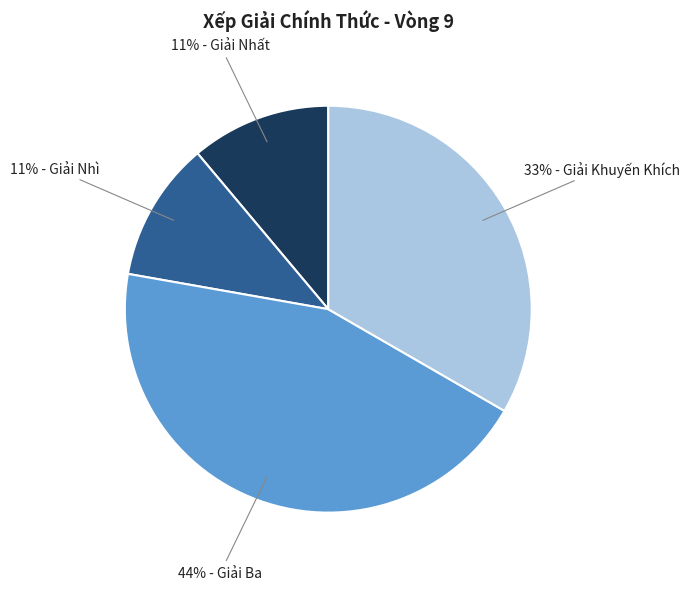

To the nearest percent, what is the difference between the largest and smallest slice percentages?

33%